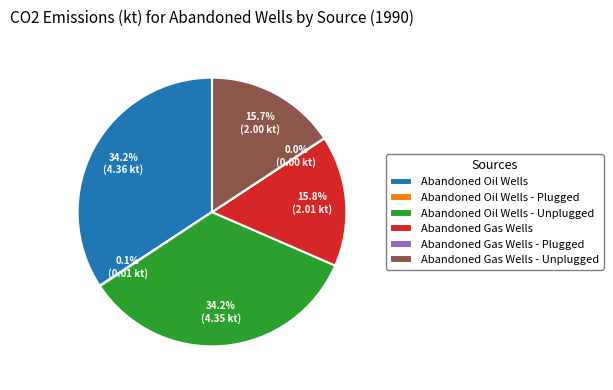

What percentage do Abandoned Oil Wells and Abandoned Oil Wells - Unplugged together represent?

68.4%